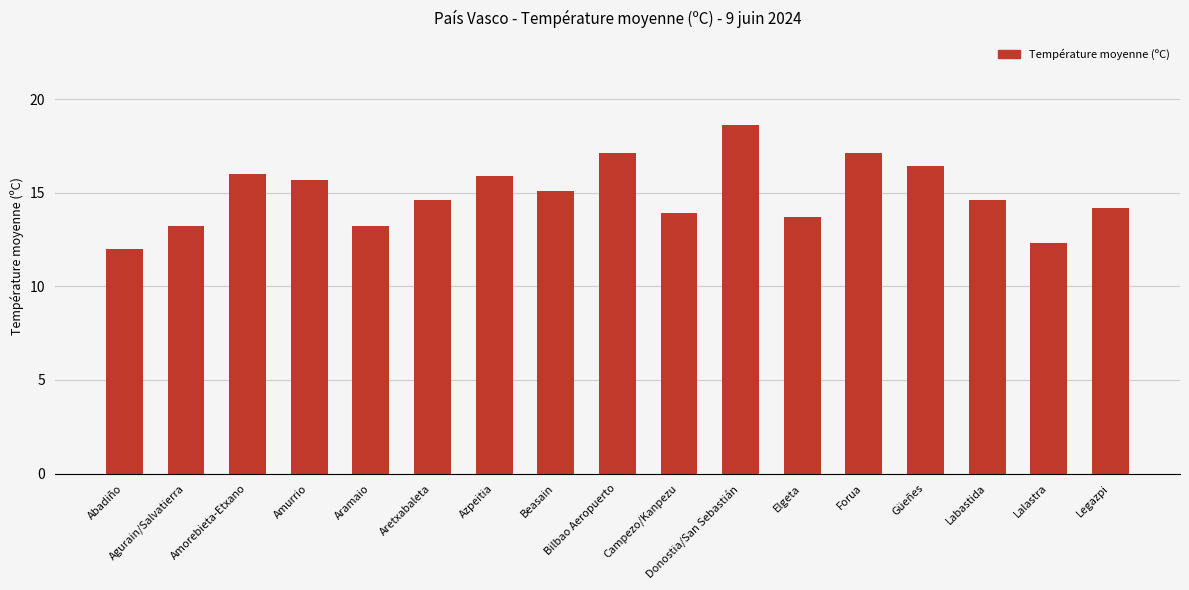

What is the label of the 1st bar from the left?

Abadiño